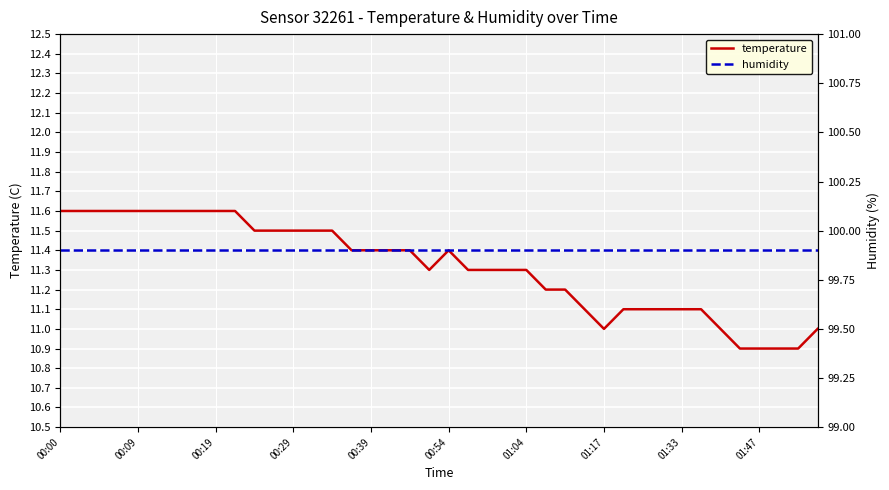

At how many categories does at least one series exceed 86?

40